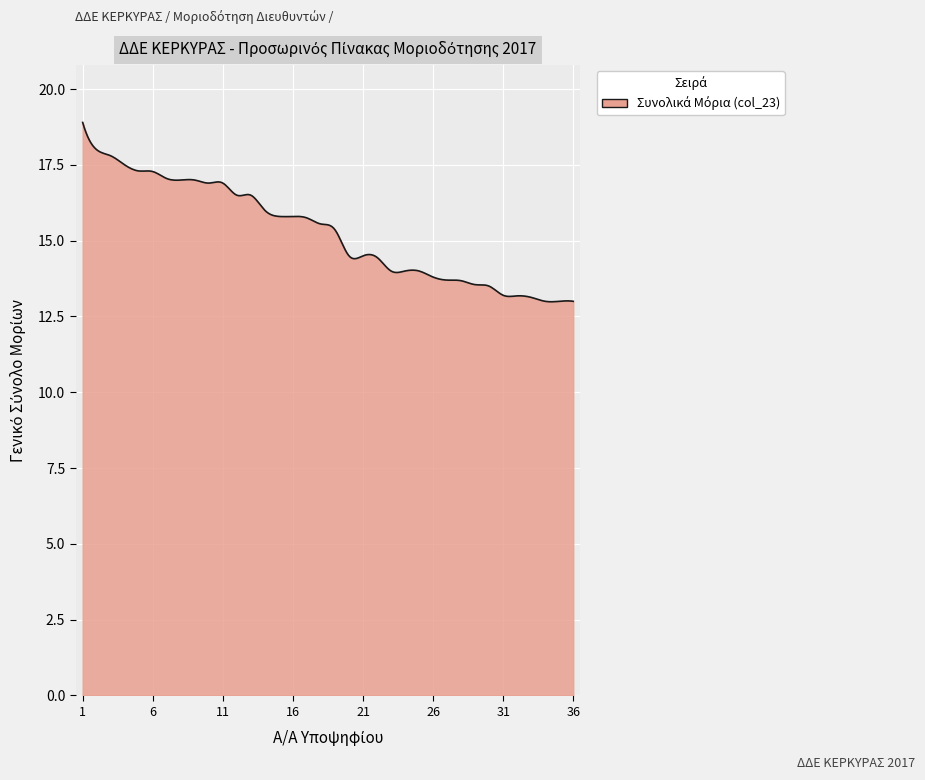

What is the difference between the maximum and minimum values?

5.9